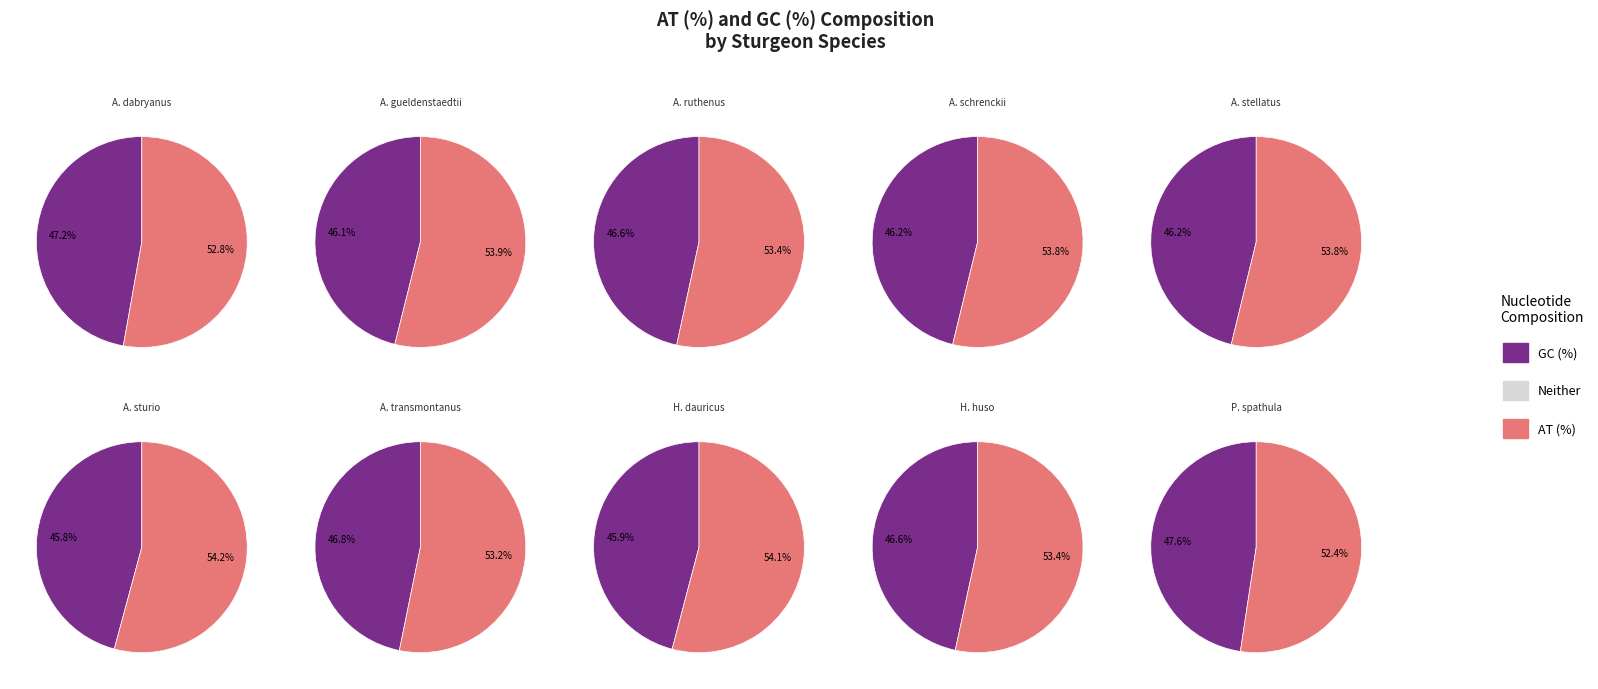

To the nearest percent, what percentage of the pie is Acipenser sturio?

10%